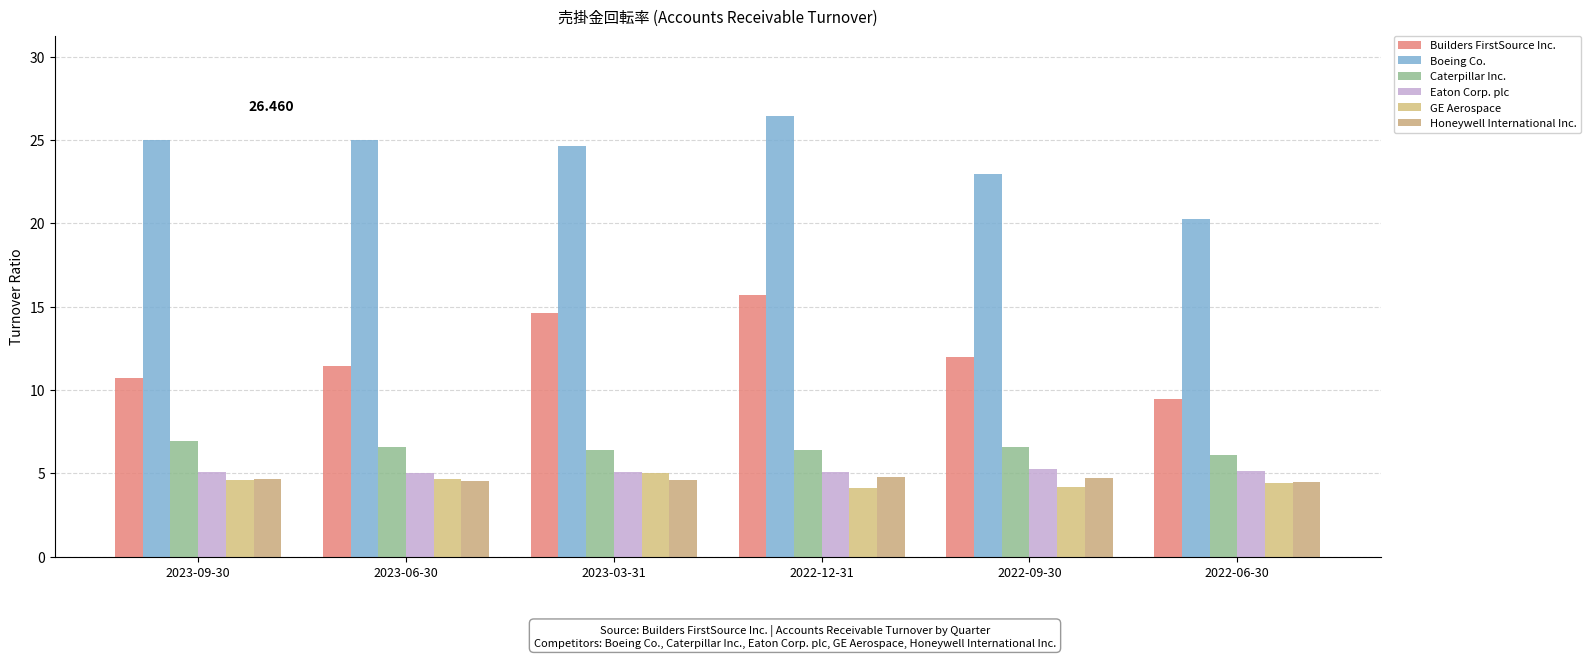

Which series changed the most between 2023-06-30 and 2023-03-31?

Builders FirstSource Inc.